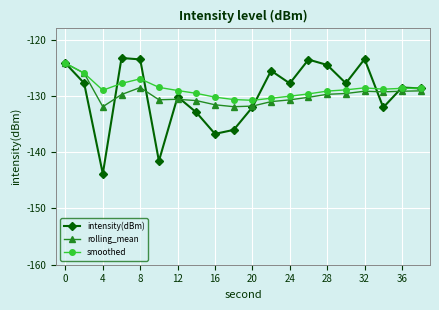

Which series has the largest range (max minus min)?

intensity(dBm)